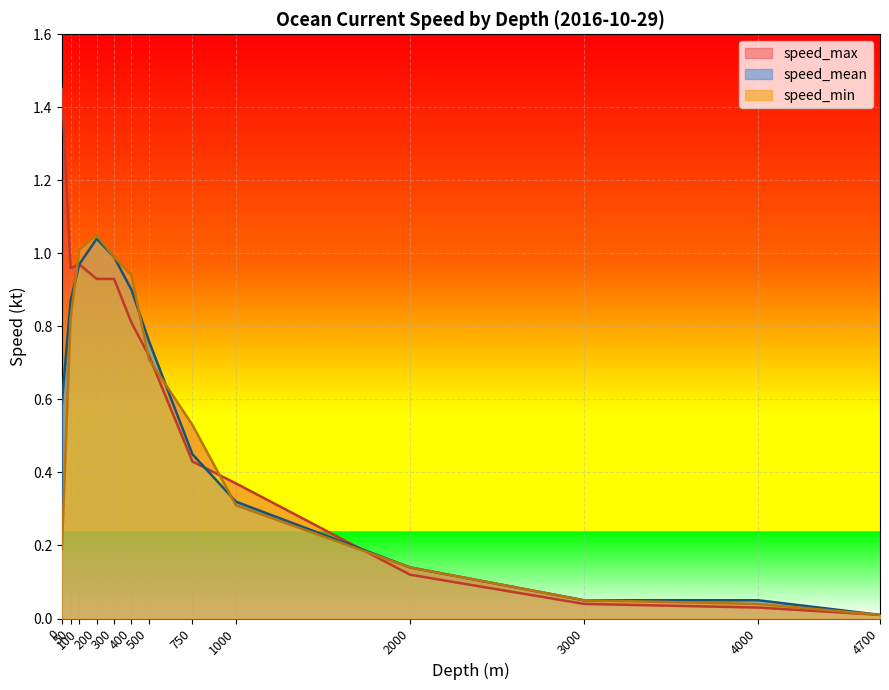

Reading left to right, what are all the values shown in this chart?

speed_mean: 0.6	0.9	1.0	1.0	1.0	0.9	0.8	0.5	0.3	0.1	0.1	0.1	0.0
speed_min: 0.2	0.8	1.0	1.1	1.0	0.9	0.7	0.5	0.3	0.1	0.1	0.0	0.0
speed_max: 1.4	1.0	1.0	0.9	0.9	0.8	0.7	0.4	0.4	0.1	0.0	0.0	0.0